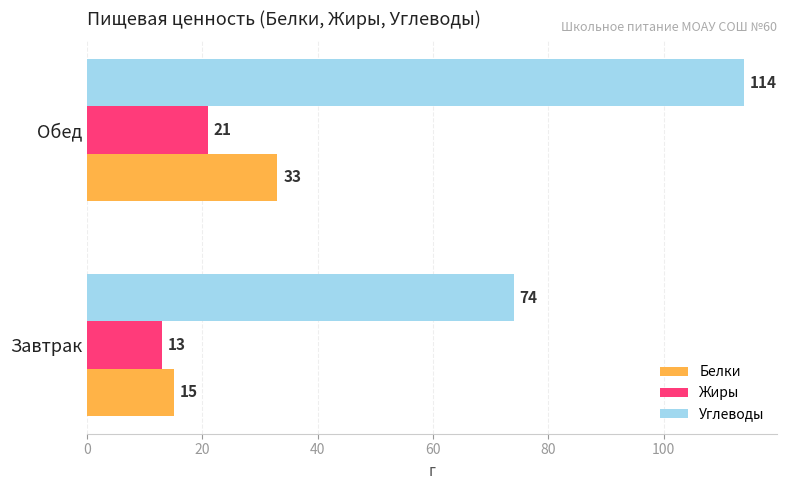

Read the Белки value at Обед, to the nearest 5.

35